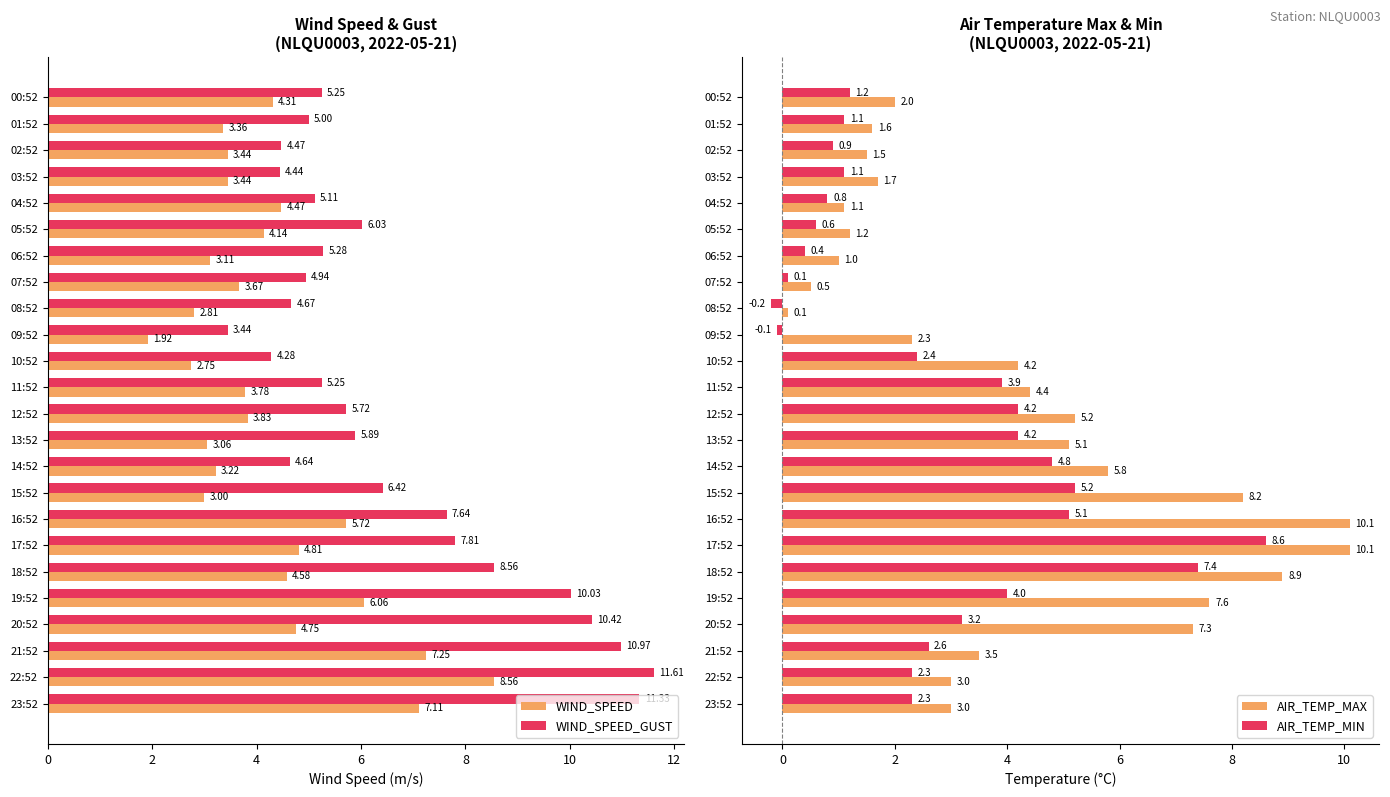

Is the value of WIND_SPEED_GUST at 08:52 greater than the value of WIND_SPEED at 07:52?

Yes